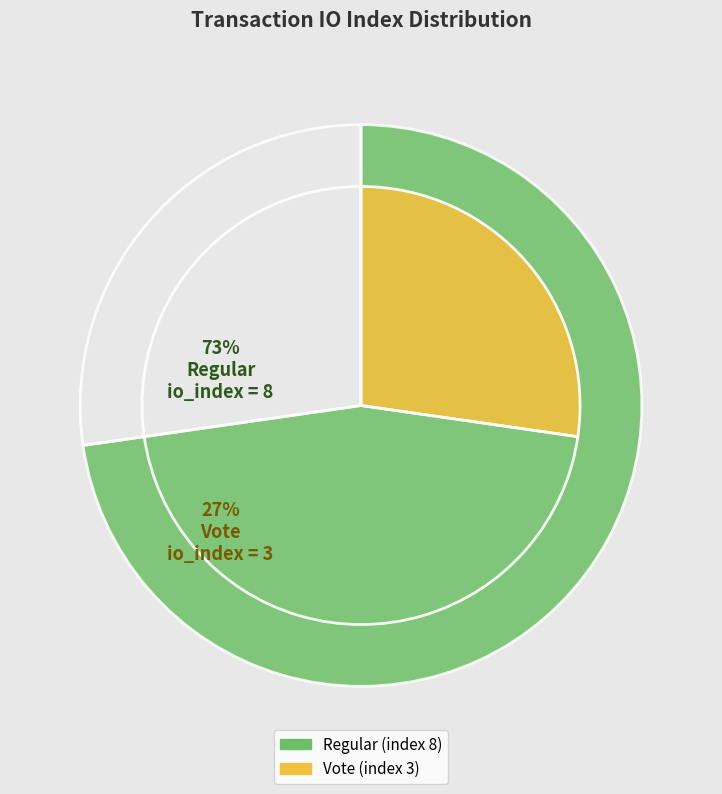

What percentage is the Regular (index 8) slice, to the nearest percent?

73%